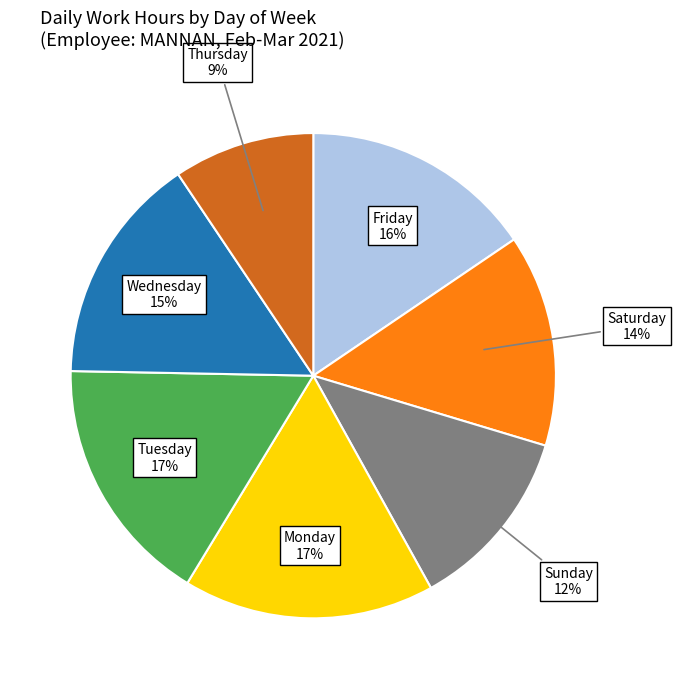

How many slices are in this pie chart?

7